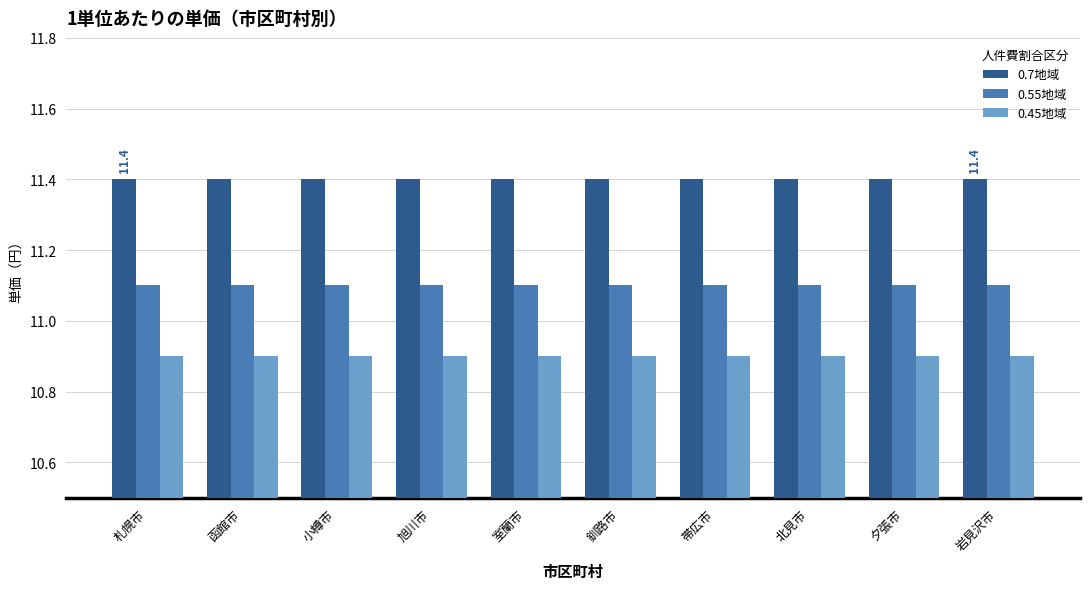

What is the average value of the 0.45地域 series?

10.9